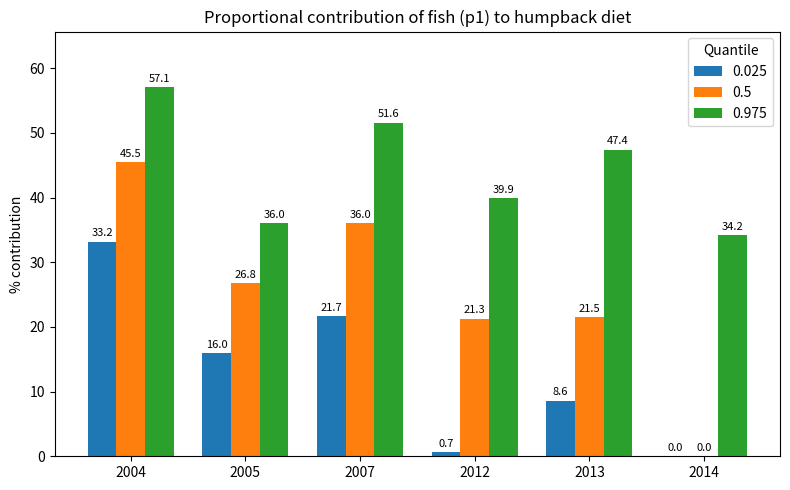

How many data points in 0.975 are above 47?

3